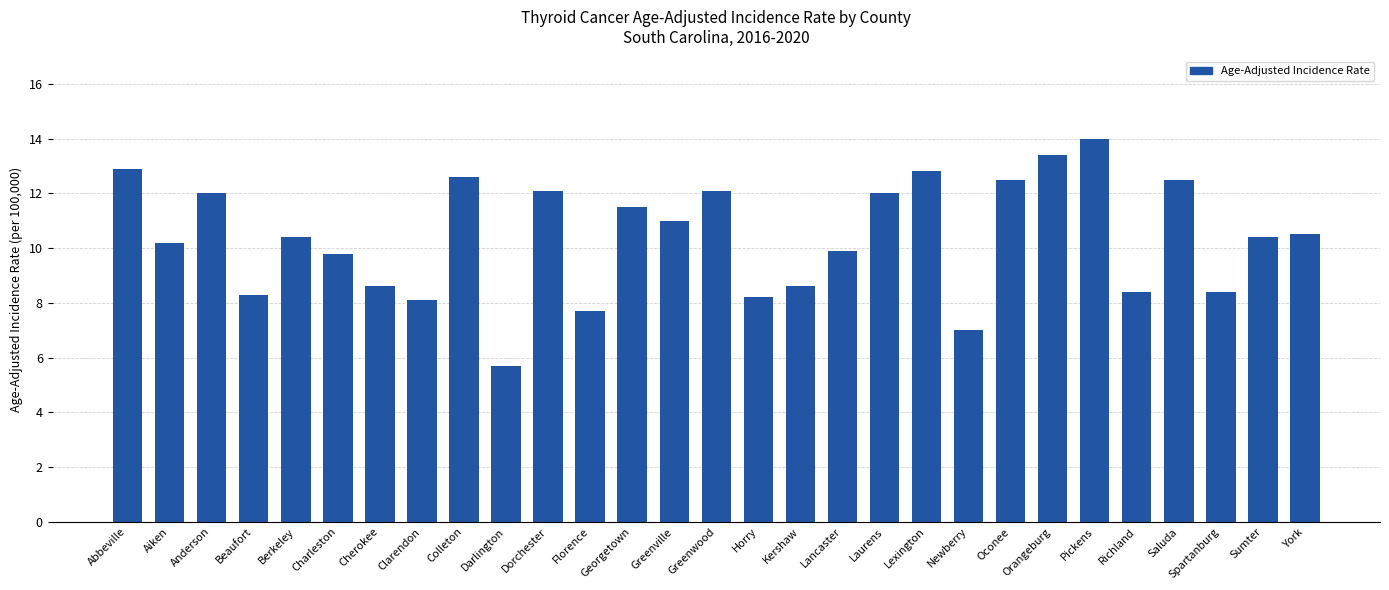

What is the maximum value shown in the chart?

14.0